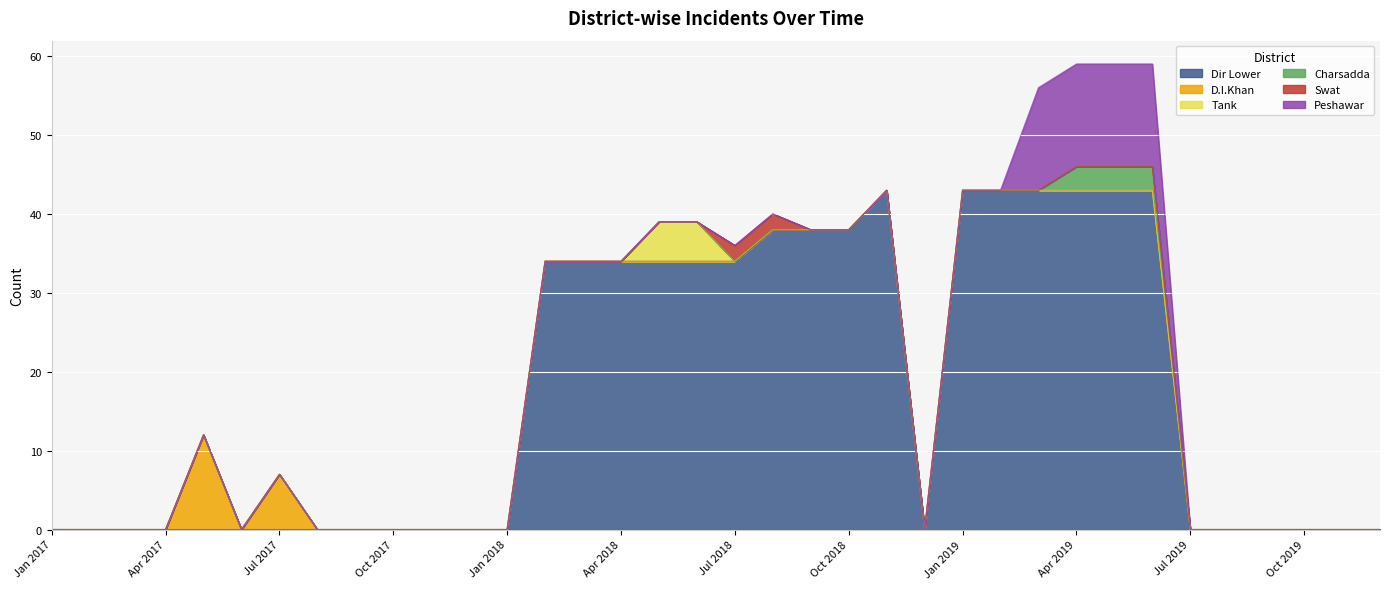

What is the greatest value displayed?

43